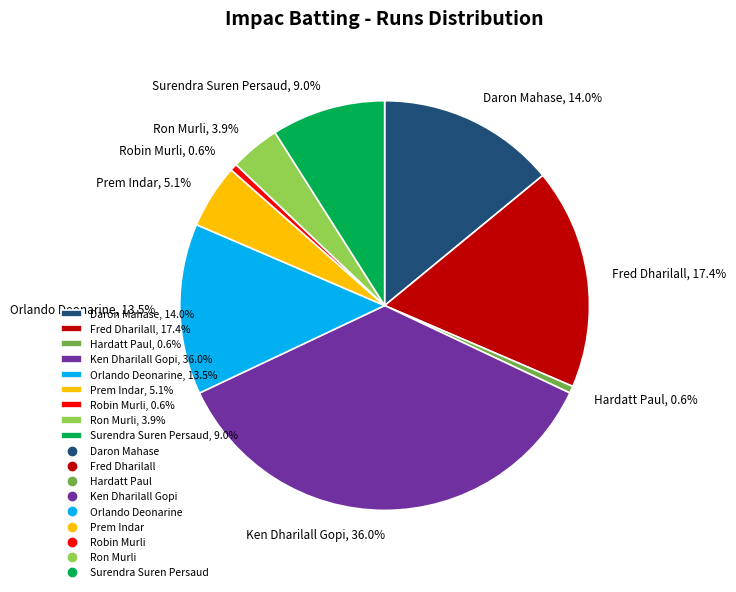

What is the ratio of the value at Surendra Suren Persaud, 9.0% to the value at Orlando Deonarine, 13.5%?

0.7